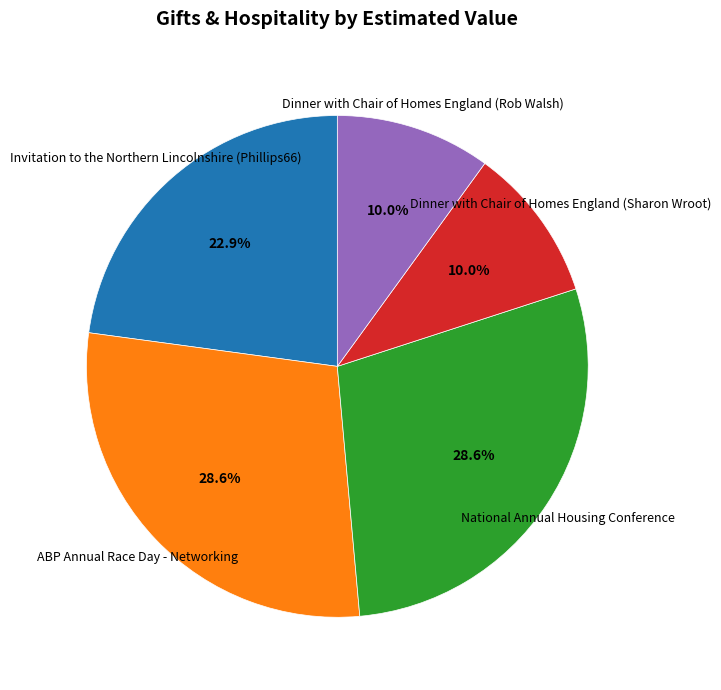

How many slices are in this pie chart?

5